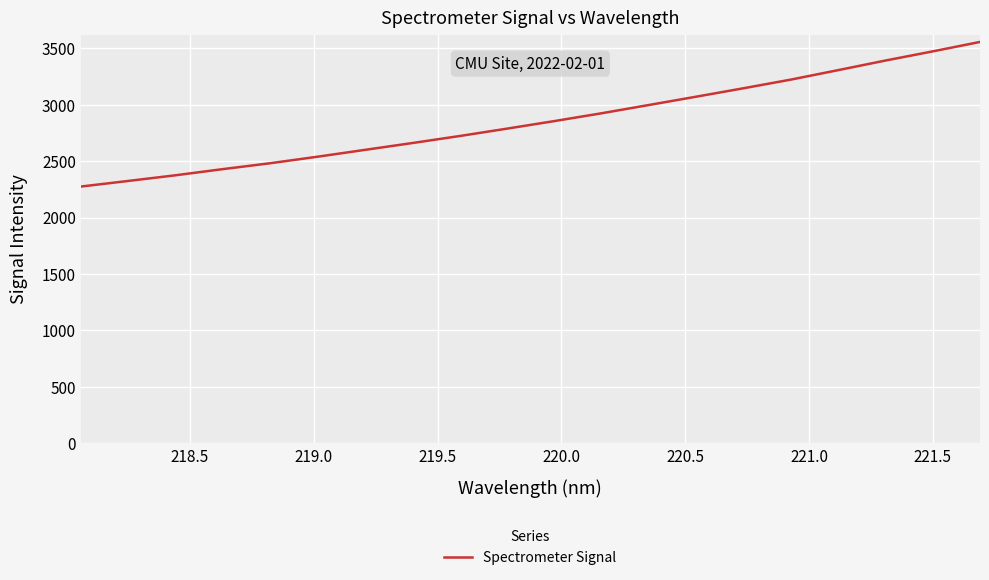

What is the difference between the maximum and minimum values?

1280.7